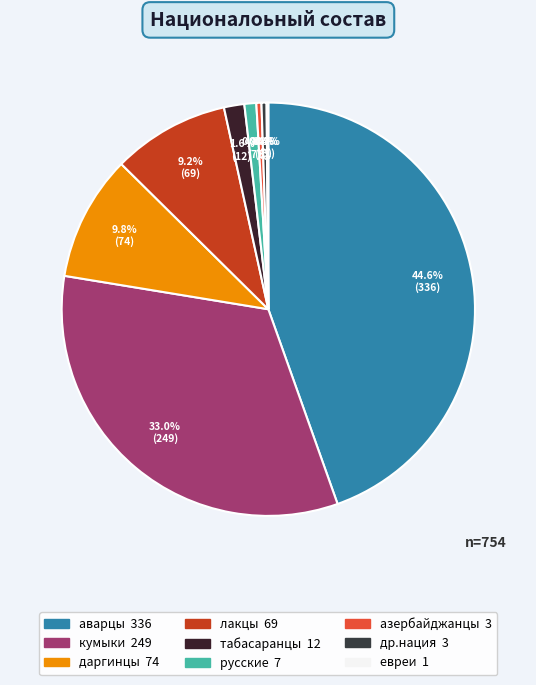

True or false: кумыки accounts for 33% of the total.

True